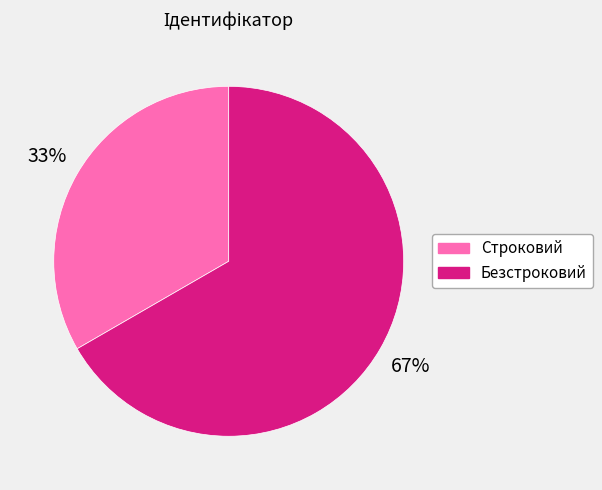

Between Строковий and Безстроковий, which is larger?

Безстроковий